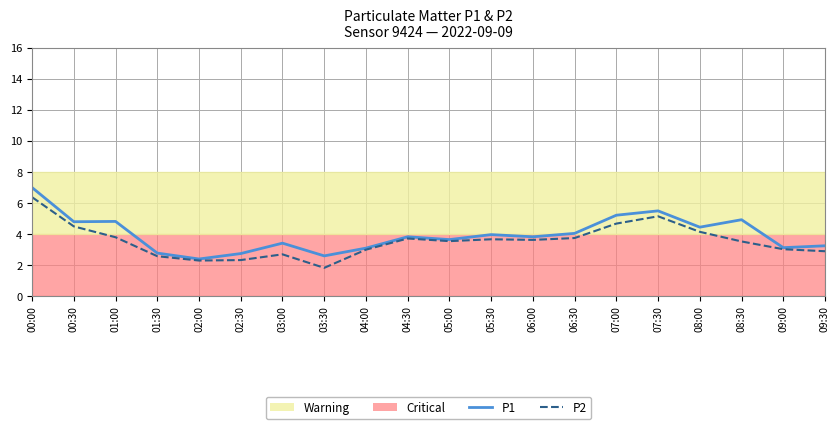

In P2, how many points are higher than both neighbors (excluding endpoints)?

4